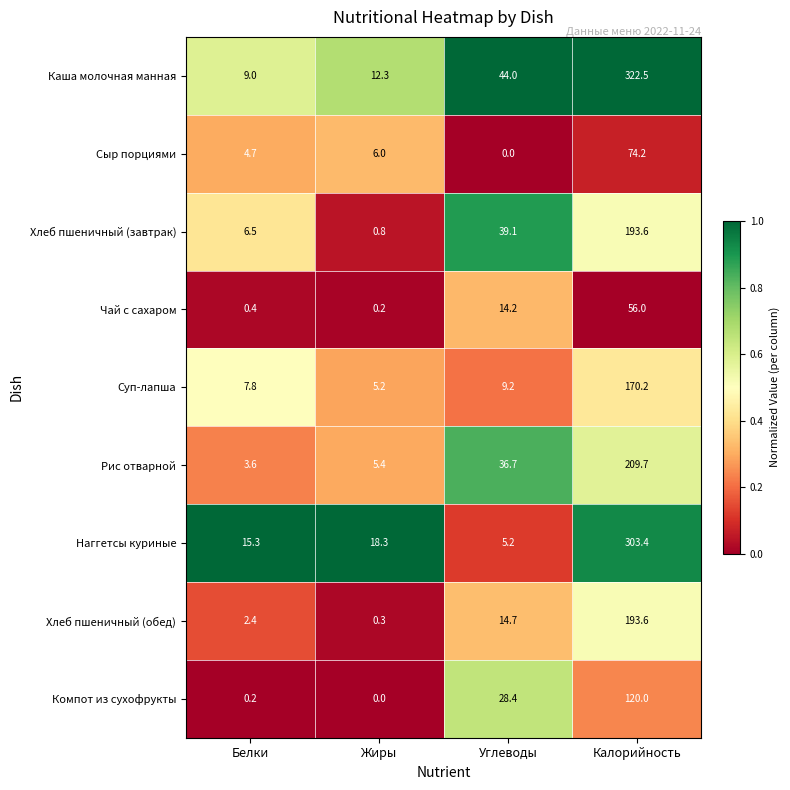

The value of Суп-лапша at Жиры is 5.2. True or false?

True